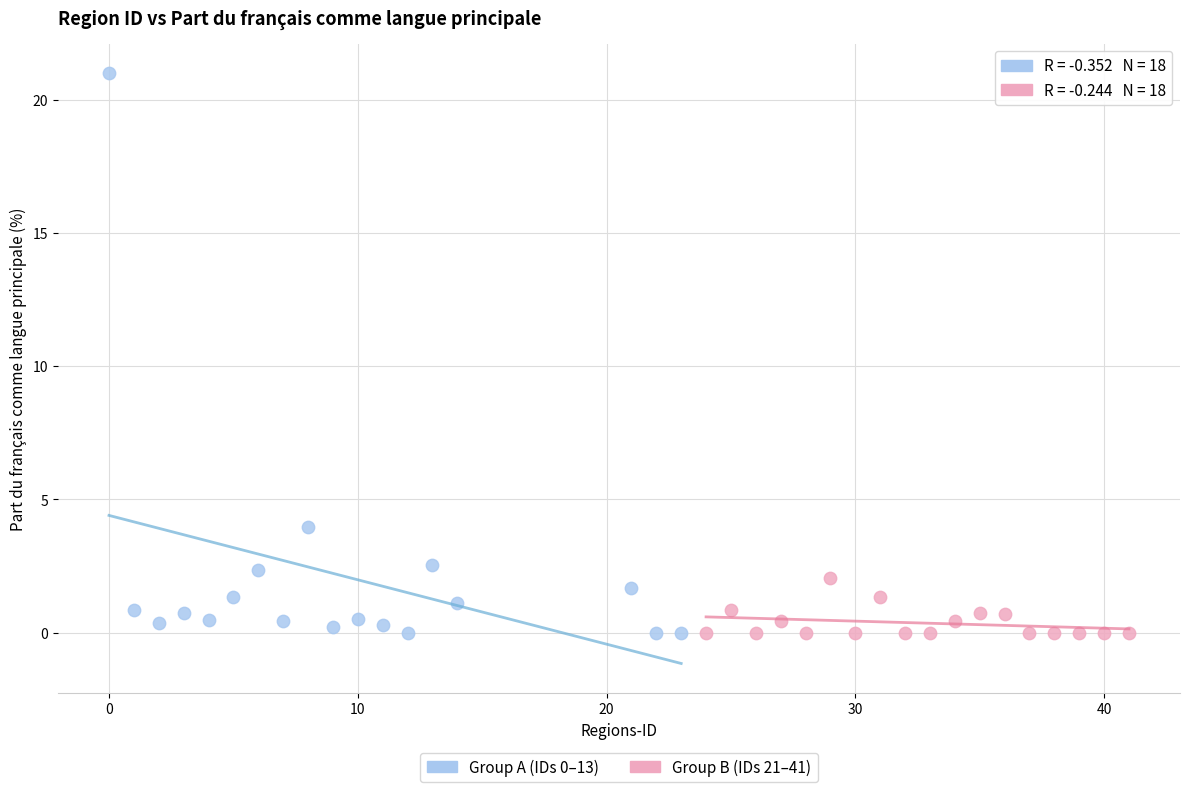

Which series reaches the maximum Y coordinate?

Group A (IDs 0–13)